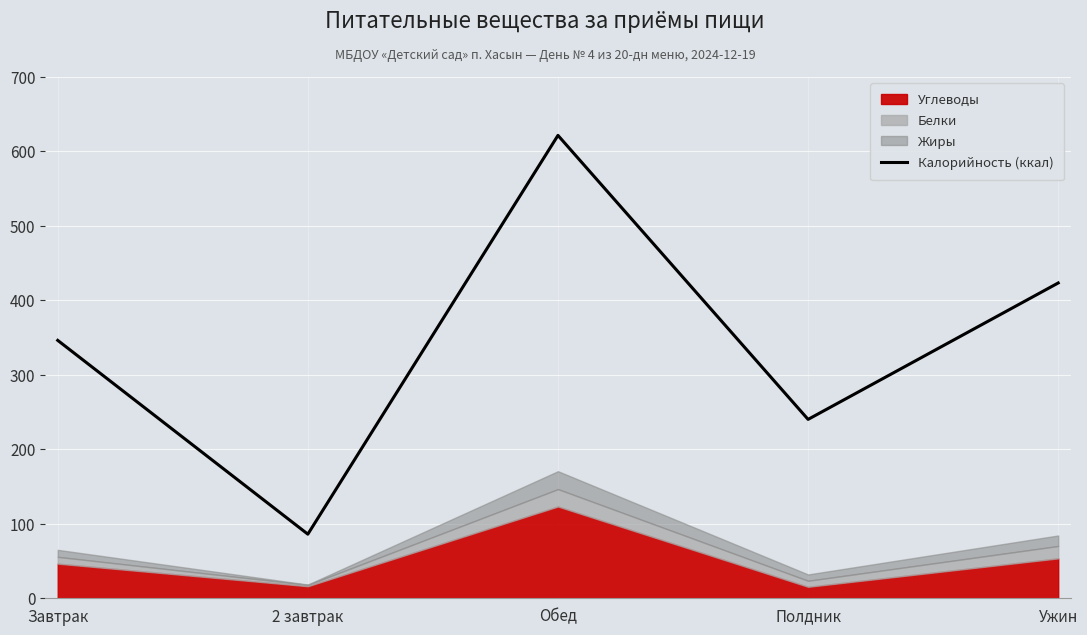

True or false: the data shows 621 at Обед.

True